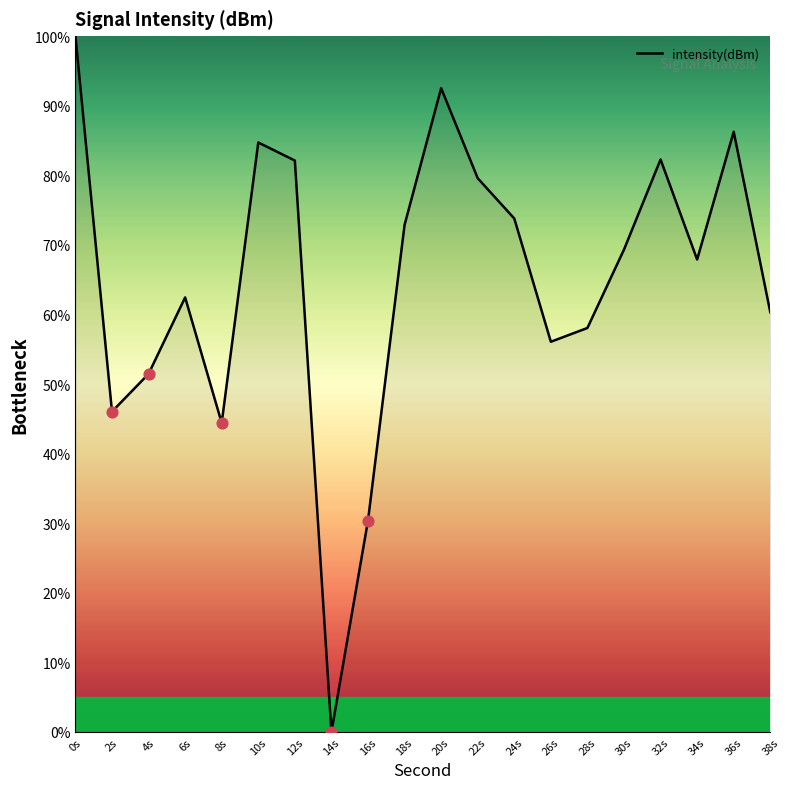

What is the ratio of the value at 12s to the value at 4s?

1.6